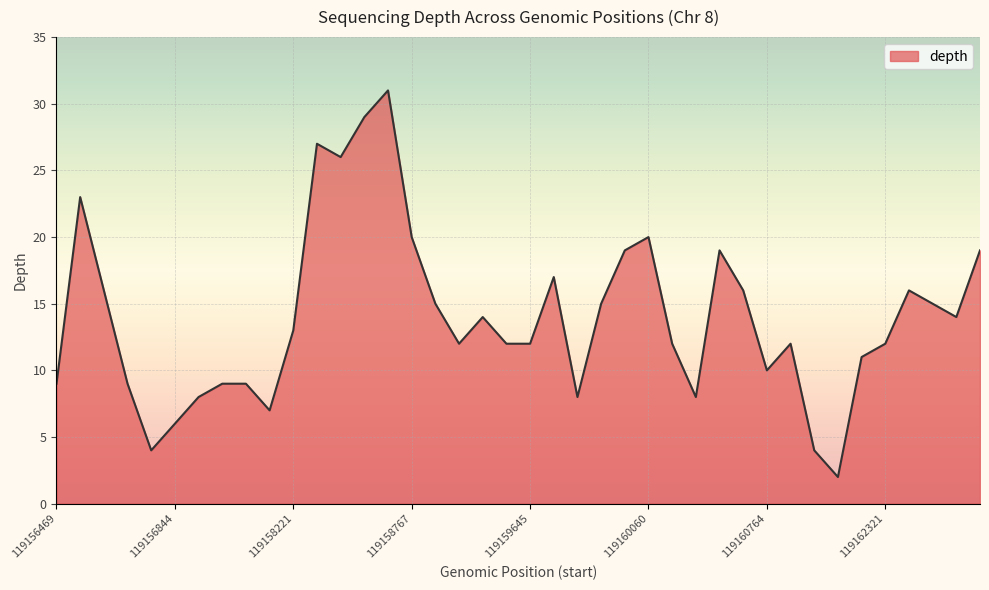

What is the difference between the maximum and minimum values?

29